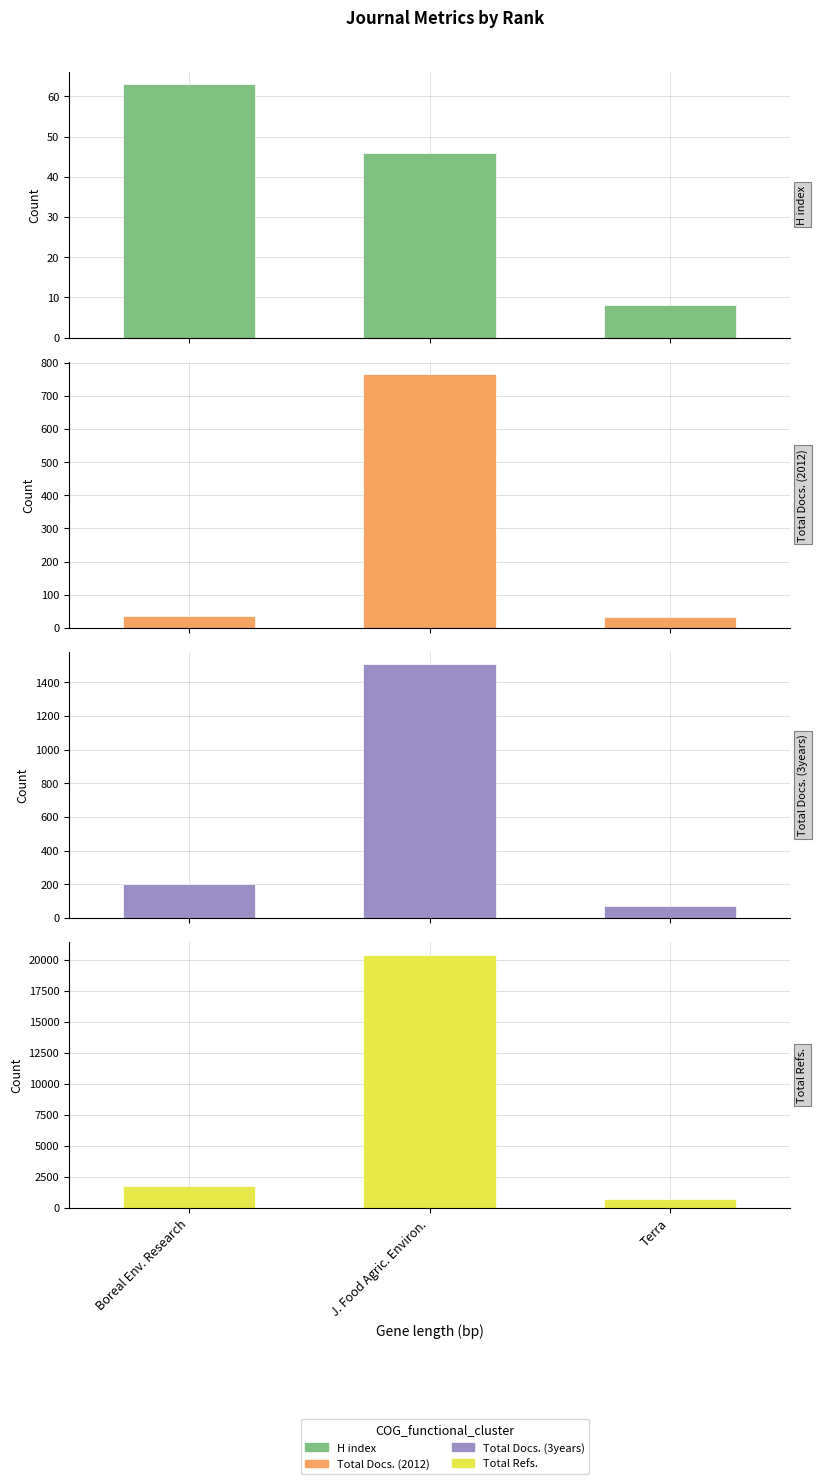

At which category is the sum across all series the highest?

Journal of Food Agriculture and Environment